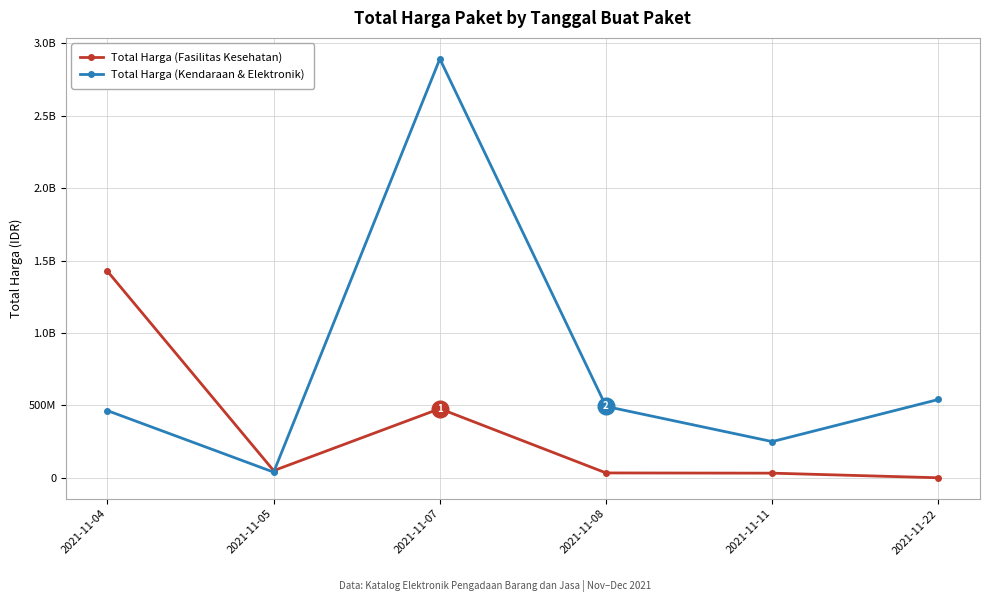

List the series in order of their peak value, highest first.

Total Harga (Kendaraan & Elektronik), Total Harga (Fasilitas Kesehatan)